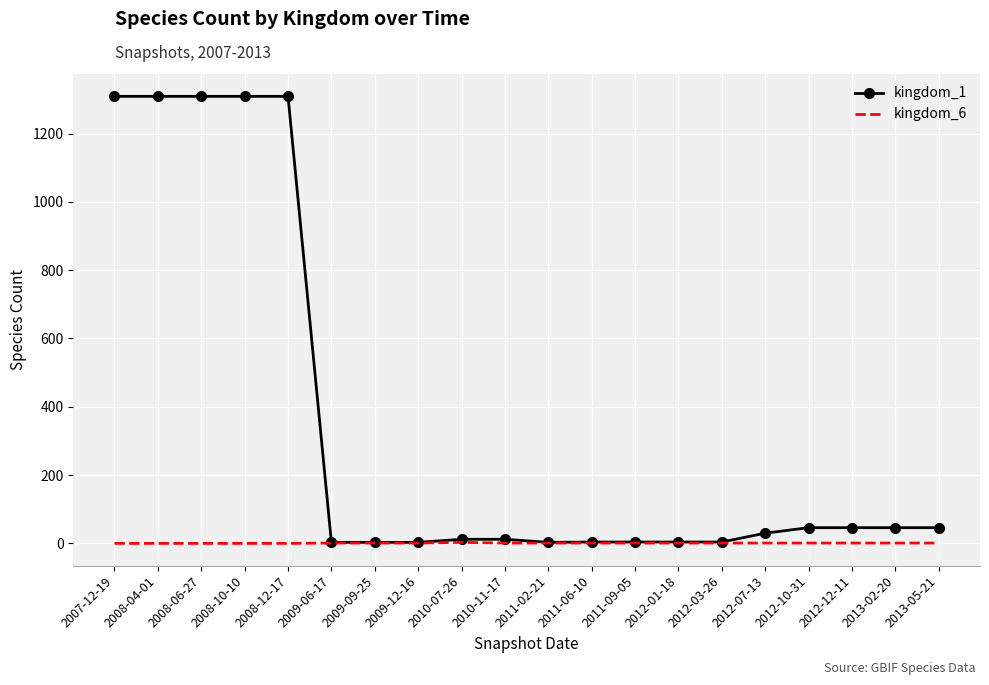

True or false: kingdom_6 has a value of 1 at 2009-06-17.

True